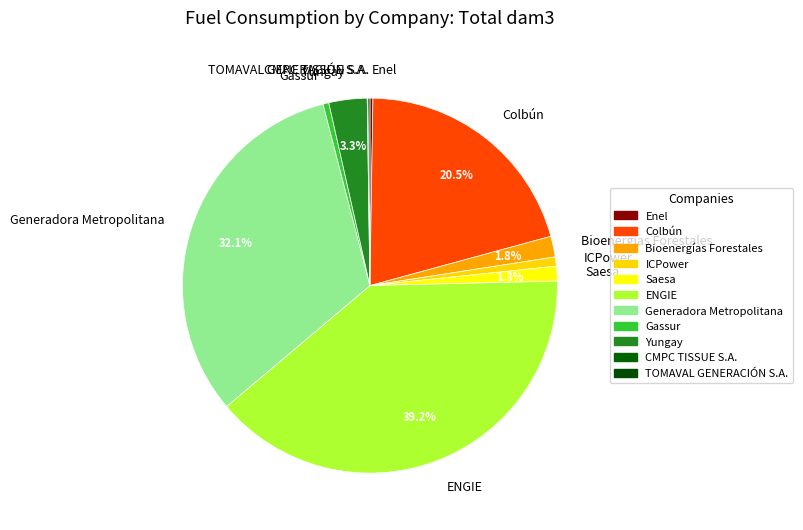

Is Yungay the majority of the pie?

No